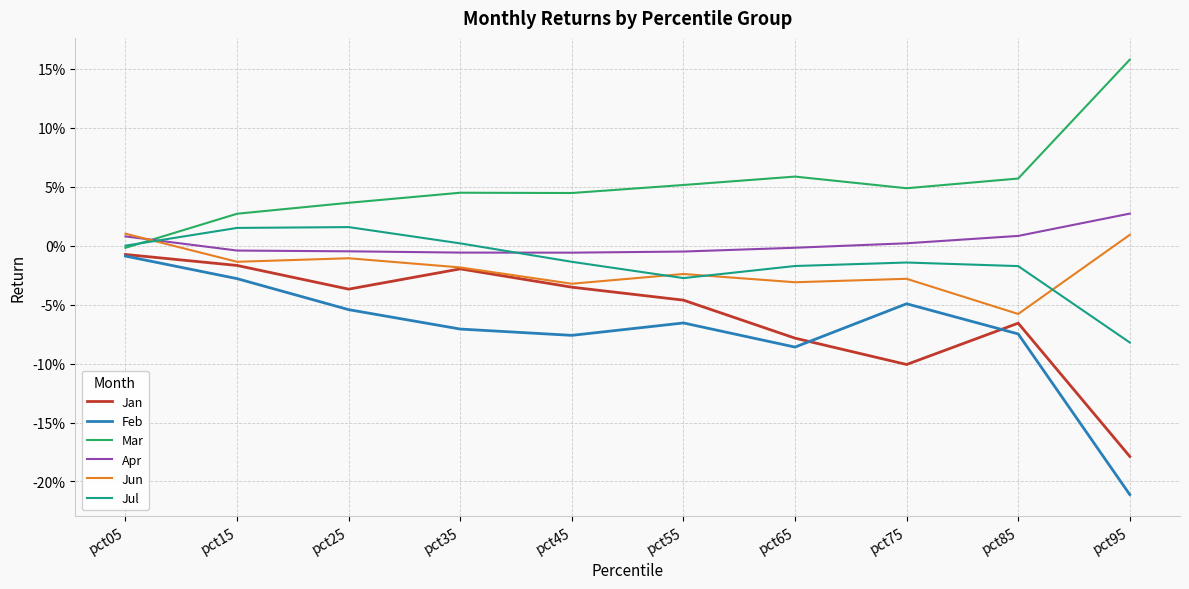

Reading left to right, what are all the values shown in this chart?

Jan: -0.0	-0.0	-0.0	-0.0	-0.0	-0.0	-0.1	-0.1	-0.1	-0.2
Feb: -0.0	-0.0	-0.1	-0.1	-0.1	-0.1	-0.1	-0.0	-0.1	-0.2
Mar: -0.0	0.0	0.0	0.0	0.0	0.1	0.1	0.0	0.1	0.2
Apr: 0.0	-0.0	-0.0	-0.0	-0.0	-0.0	-0.0	0.0	0.0	0.0
Jun: 0.0	-0.0	-0.0	-0.0	-0.0	-0.0	-0.0	-0.0	-0.1	0.0
Jul: -0.0	0.0	0.0	0.0	-0.0	-0.0	-0.0	-0.0	-0.0	-0.1